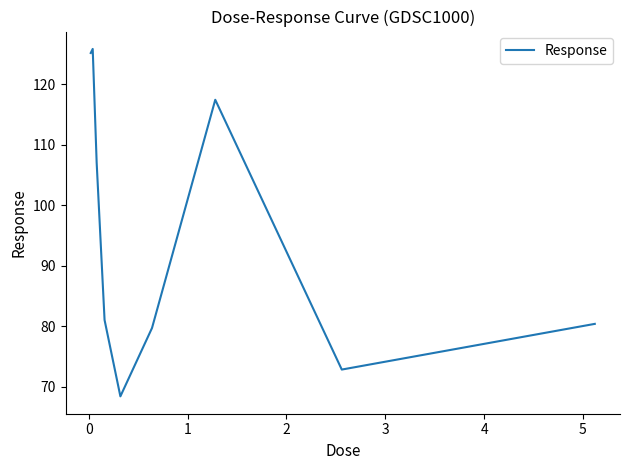

Reading left to right, extract all data points from this chart.

125.2	125.8	107.0	81.0	68.4	79.7	117.4	72.9	80.4